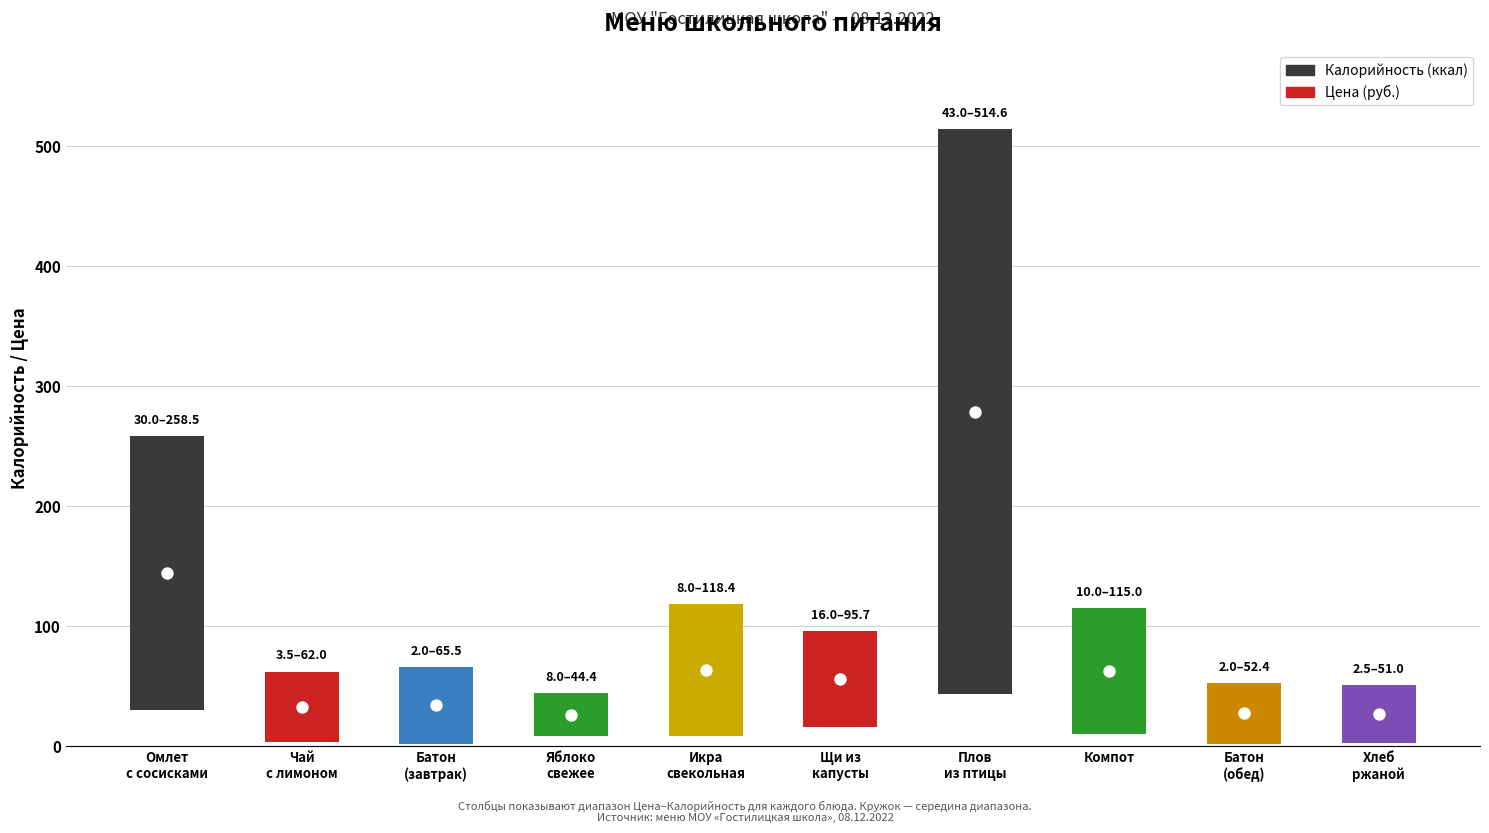

Which series has the largest Y range (max minus min)?

Калорийность